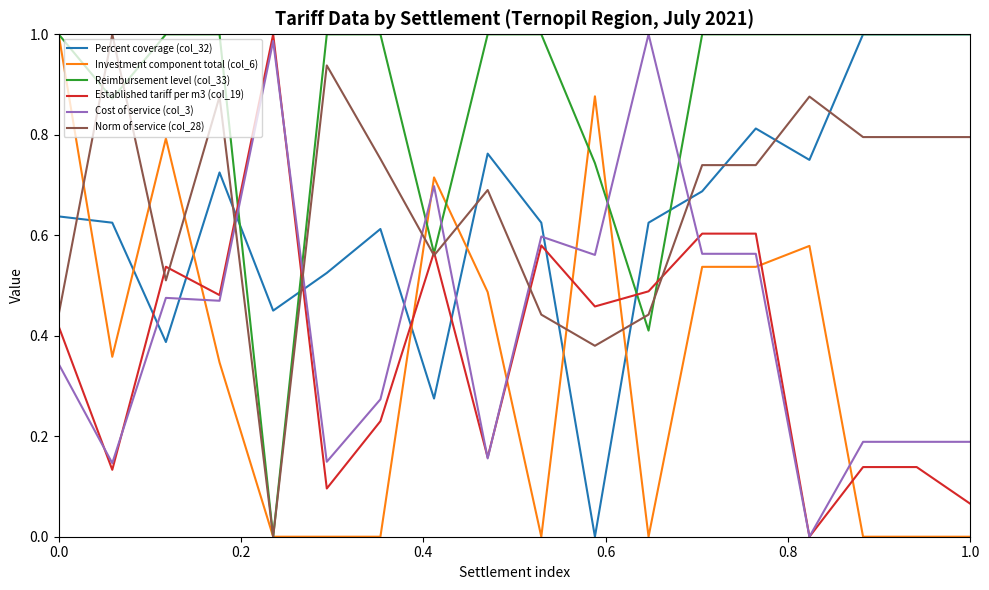

How many intersections are there between Reimbursement level (col_33) and Cost of service (col_3)?

6